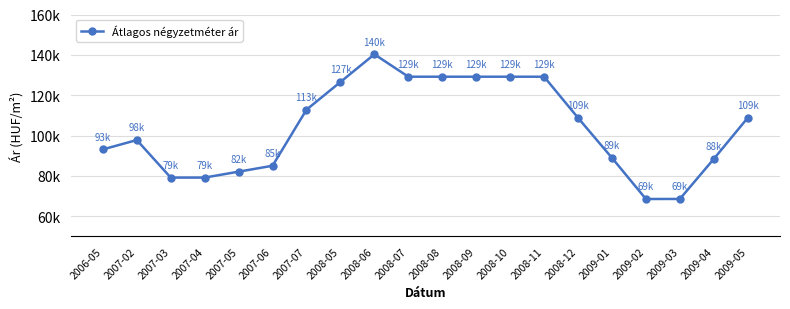

Does the chart have visible grid lines?

Yes